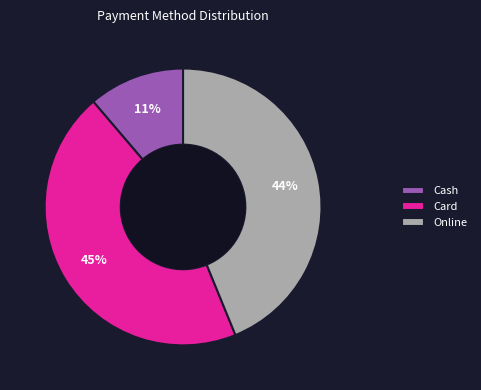

To the nearest percent, what is the average slice percentage?

33%